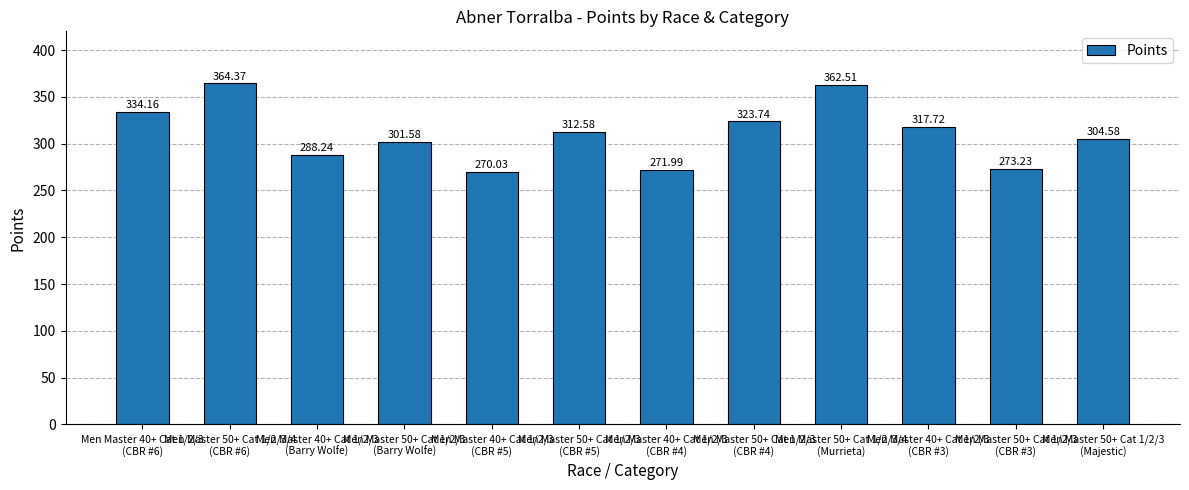

Between Men Master 50+ Cat 1/2/3
(Barry Wolfe) and Men Master 50+ Cat 1/2/3/4
(CBR #6), which is larger?

Men Master 50+ Cat 1/2/3/4
(CBR #6)